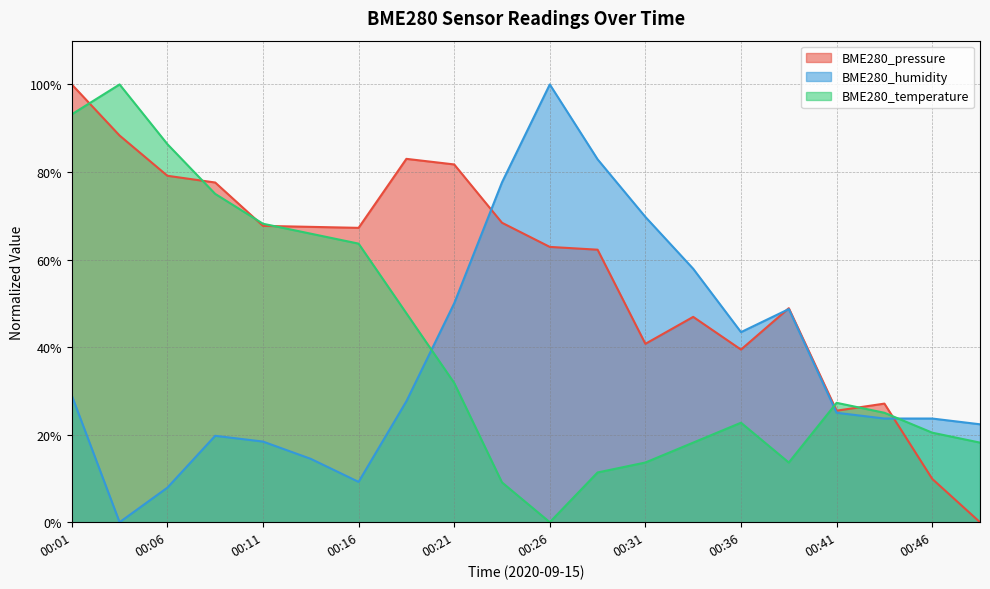

How many interior local valleys does the BME280_pressure series have?

4